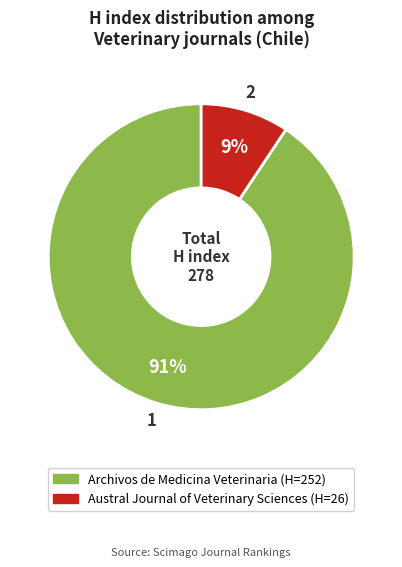

To the nearest percent, what is the average slice percentage?

50%